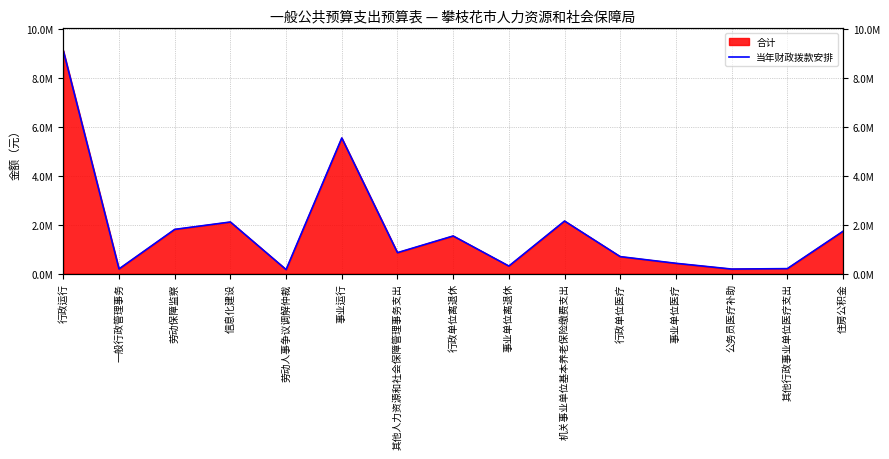

What position from the left is 住房公积金?

15